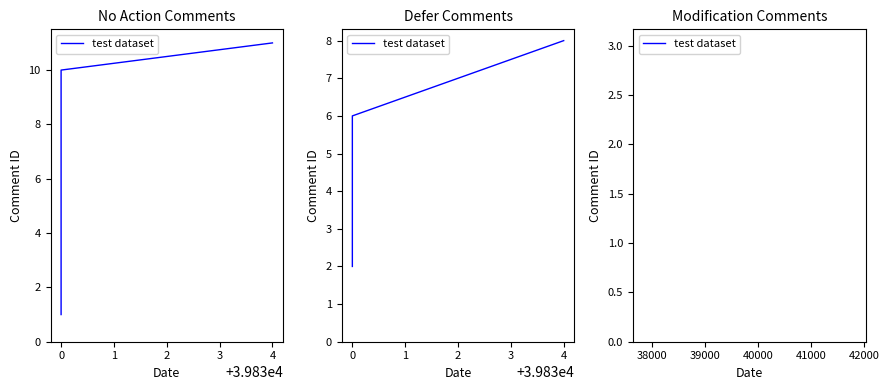

Which has a higher value, −1 or 1?

1